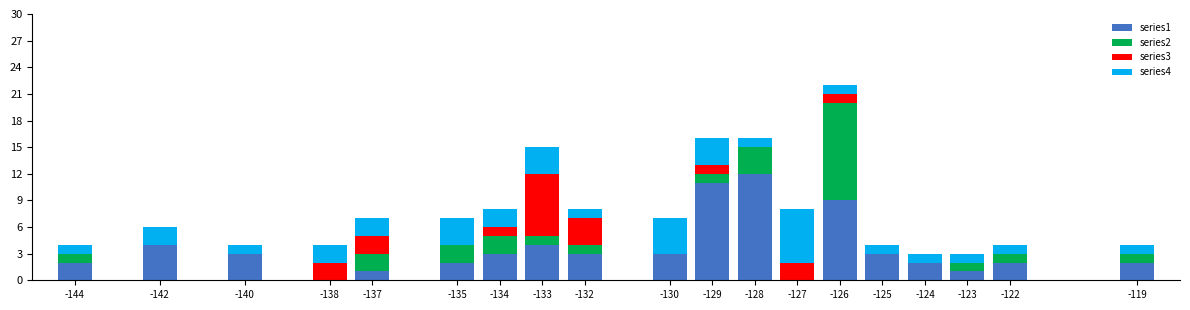

What is the total value across all series at -128?

16